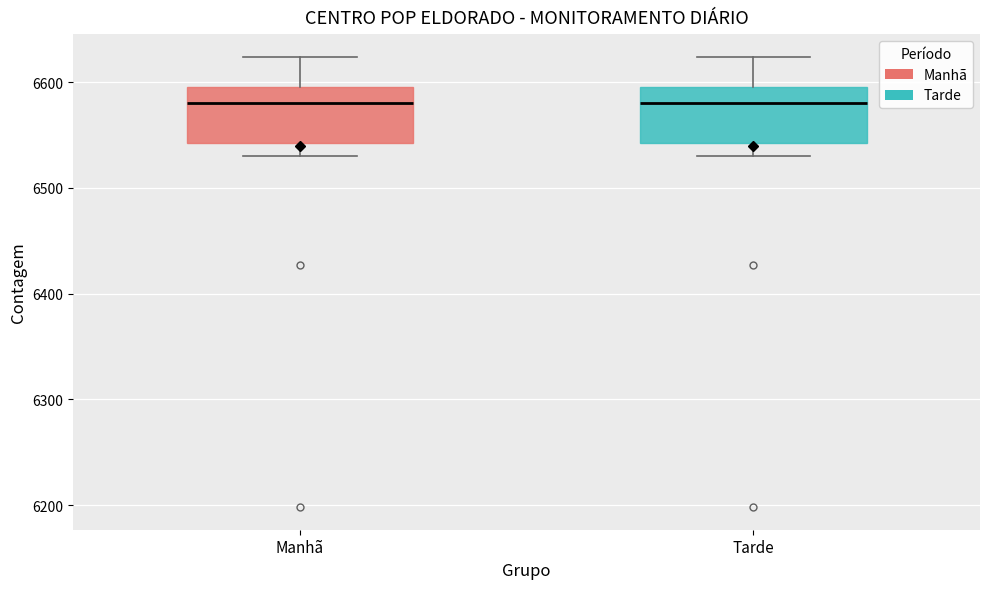

Reading left to right, read every box against the y-axis: the position of its median line, the range the box covers, and the ends of its whiskers. The values are not printed on the chart, so give them approximately, as read against the axis.

Manhã: median 6580, box 6540 to 6600, whiskers 6530 to 6620
Tarde: median 6580, box 6540 to 6600, whiskers 6530 to 6620